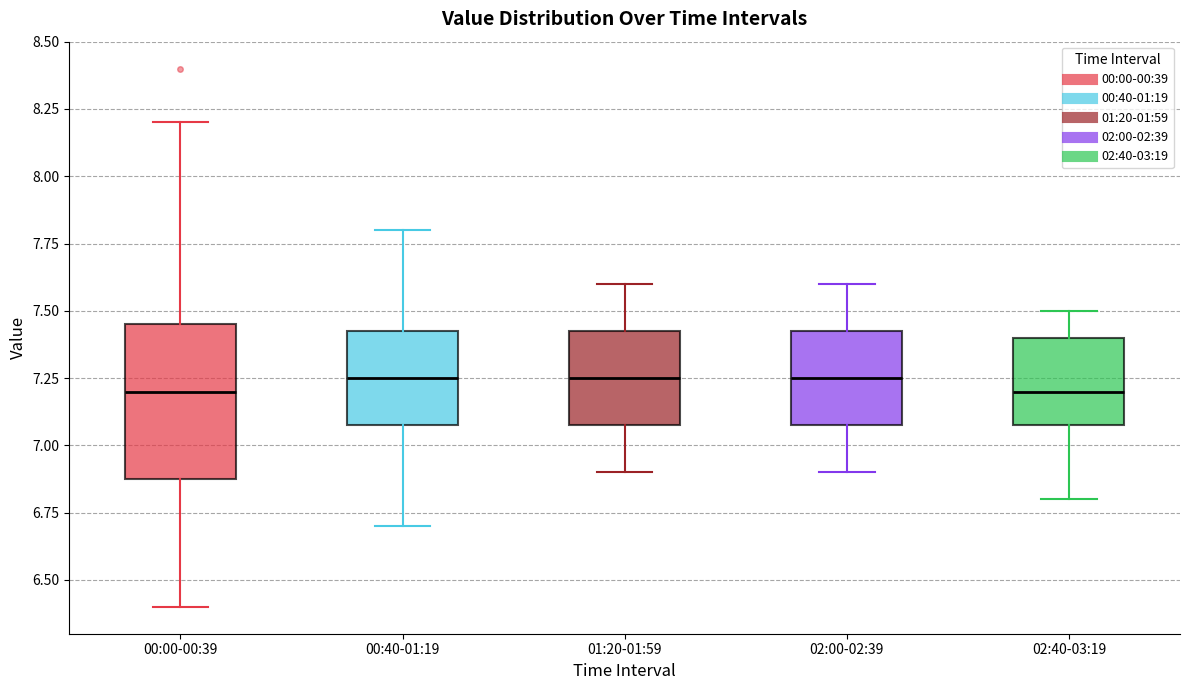

Reading left to right, read every box against the y-axis: the position of its median line, the range the box covers, and the ends of its whiskers. The values are not printed on the chart, so give them approximately, as read against the axis.

00:00-00:39: median 7.20, box 6.90 to 7.45, whiskers 6.40 to 8.20
00:40-01:19: median 7.25, box 7.10 to 7.45, whiskers 6.70 to 7.80
01:20-01:59: median 7.25, box 7.10 to 7.45, whiskers 6.90 to 7.60
02:00-02:39: median 7.25, box 7.10 to 7.45, whiskers 6.90 to 7.60
02:40-03:19: median 7.20, box 7.10 to 7.40, whiskers 6.80 to 7.50